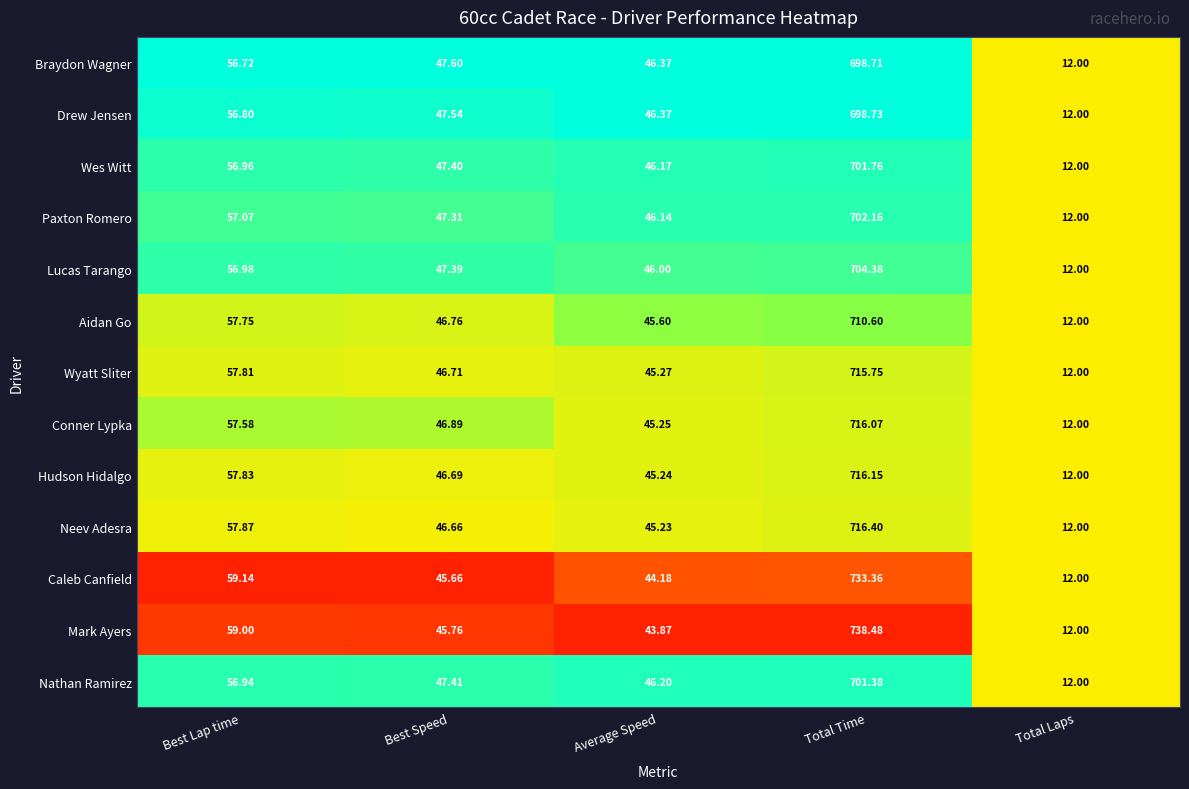

Rank the series by their maximum value, from lowest to highest.

Braydon Wagner, Drew Jensen, Nathan Ramirez, Wes Witt, Paxton Romero, Lucas Tarango, Aidan Go, Wyatt Sliter, Conner Lypka, Hudson Hidalgo, Neev Adesra, Caleb Canfield, Mark Ayers